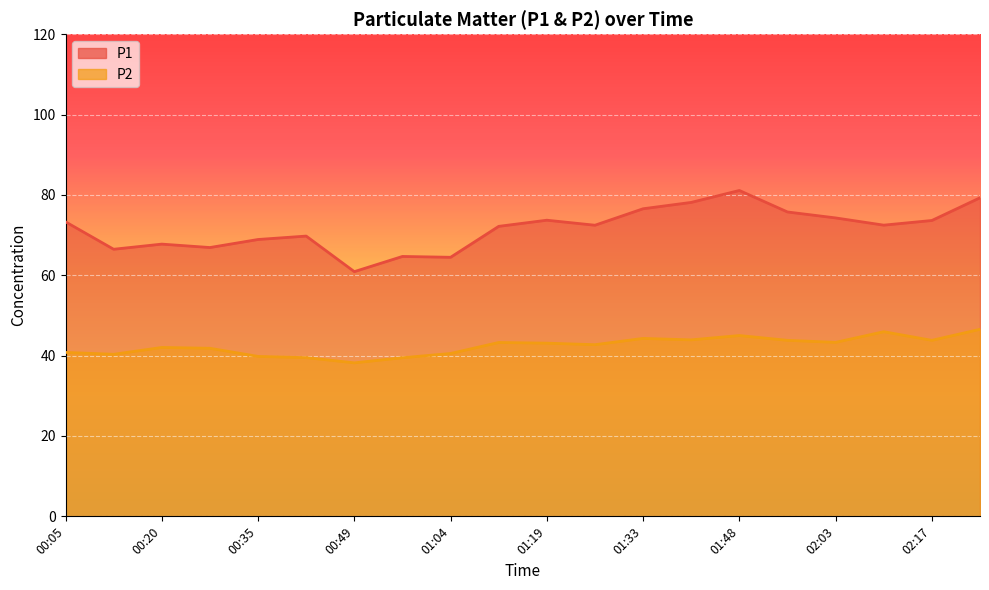

What is the total value across all series at 02:03?

117.6